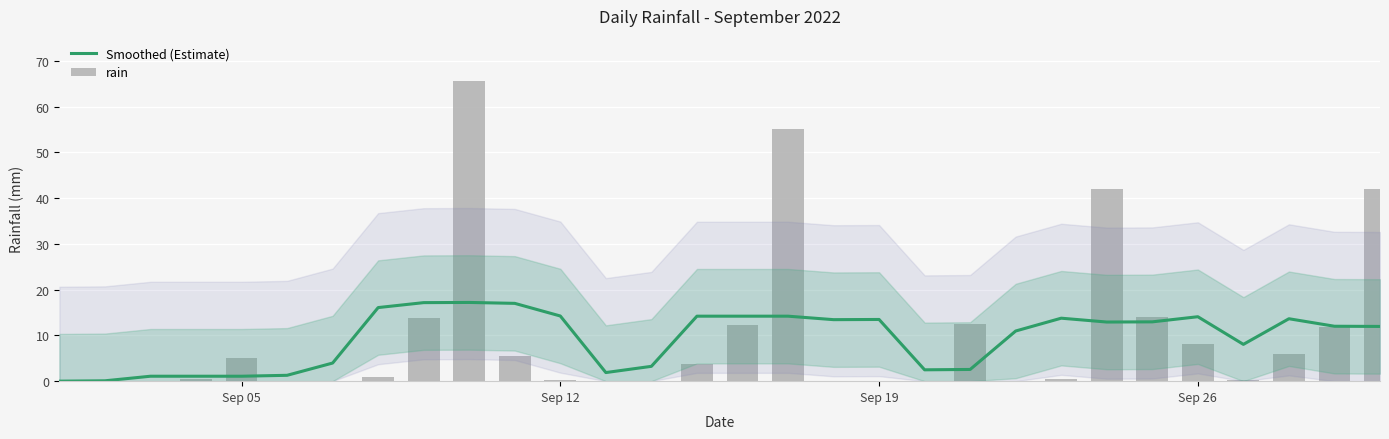

Reading left to right, extract all data points from this chart.

Smoothed (Estimate): 0.0	0.1	1.1	1.1	1.1	1.3	4.0	16.1	17.2	17.2	17.0	14.2	1.9	3.2	14.2	14.2	14.2	13.4	13.5	2.5	2.6	11.0	13.8	12.9	13.0	14.1	8.0	13.6	12.0	12.0
rain: 0.0	0.0	0.0	0.4	5.0	0.0	0.0	1.0	13.8	65.6	5.4	0.2	0.0	0.0	3.8	12.2	55.0	0.0	0.0	0.0	12.4	0.0	0.4	42.0	14.0	8.2	0.2	6.0	11.8	42.0